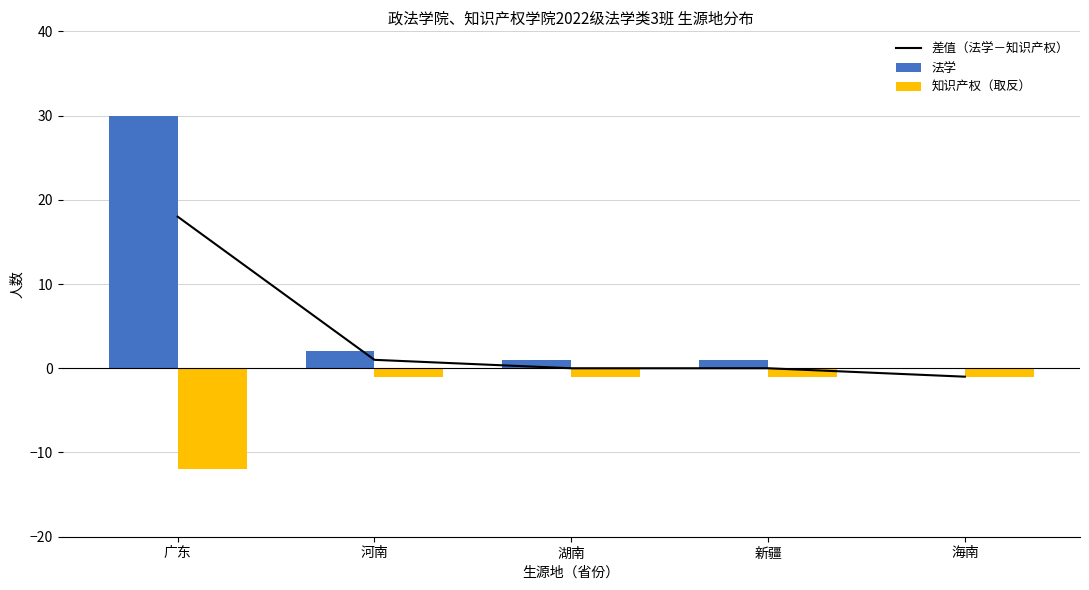

Which has a higher value, 海南 or 新疆?

新疆